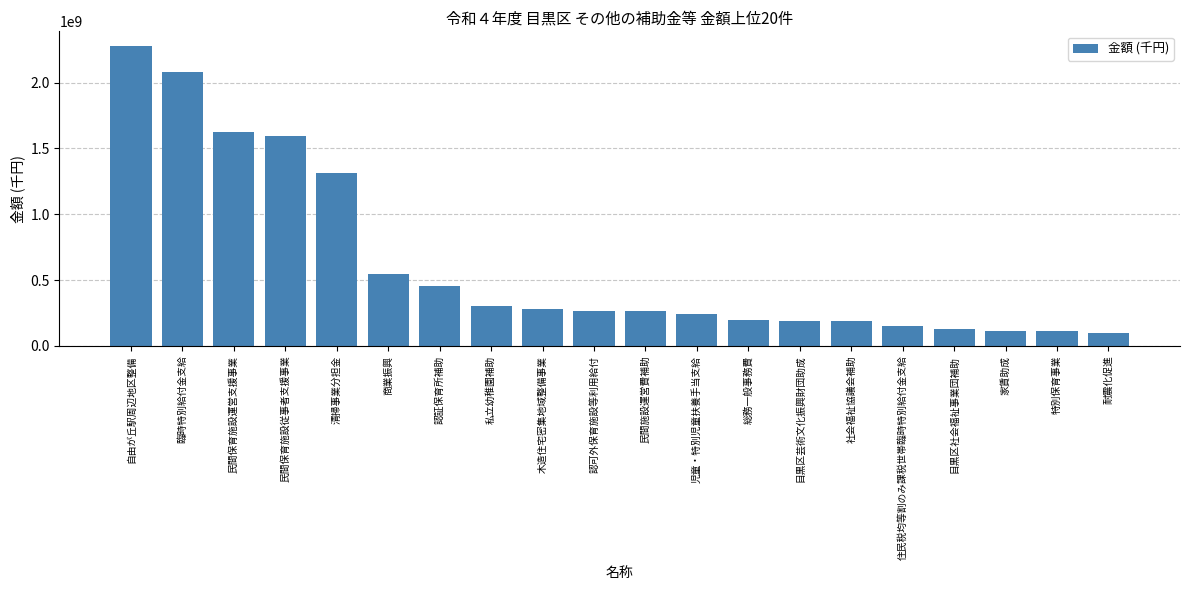

True or false: the data shows 57325769 at 目黒区芸術文化振興財団助成.

False